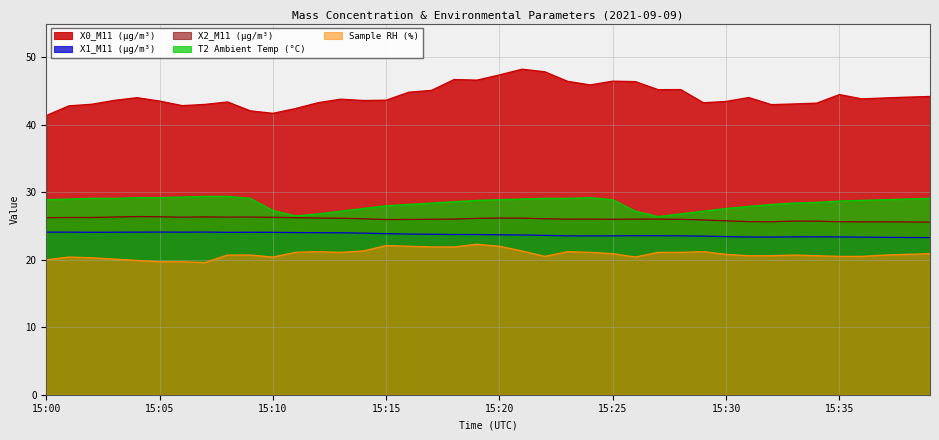

Which series has the largest total across all categories?

X0_M11 (μg/m³)